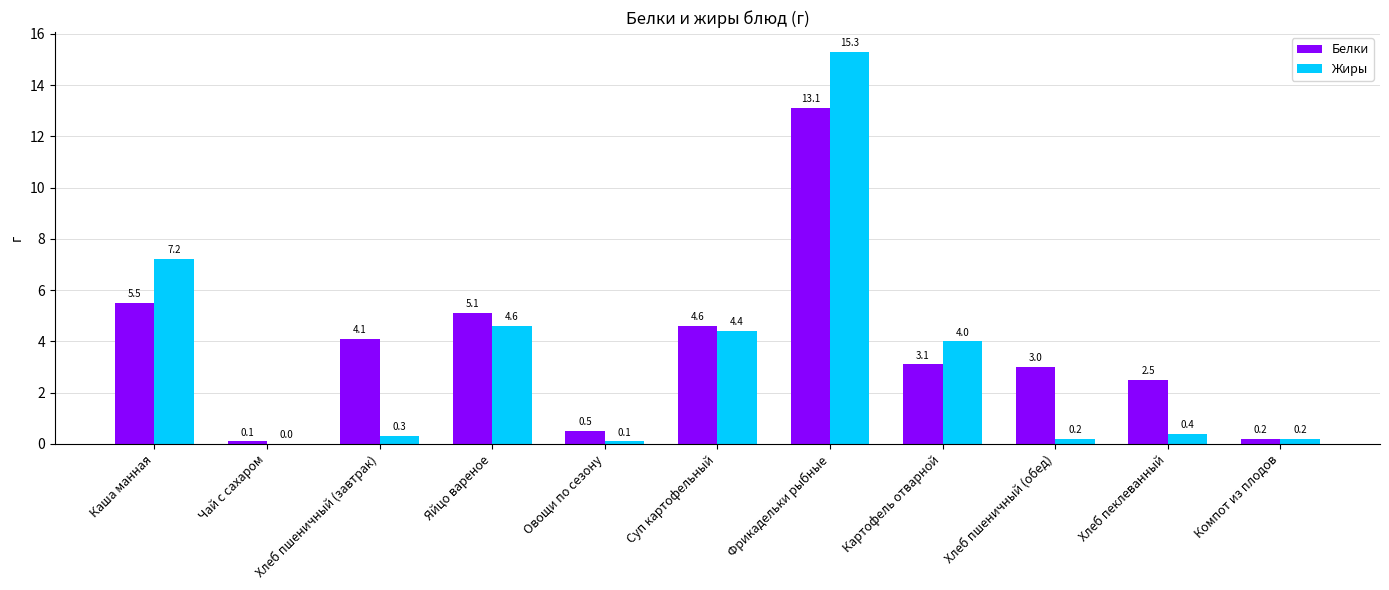

What is the highest value of the Жиры series?

15.3